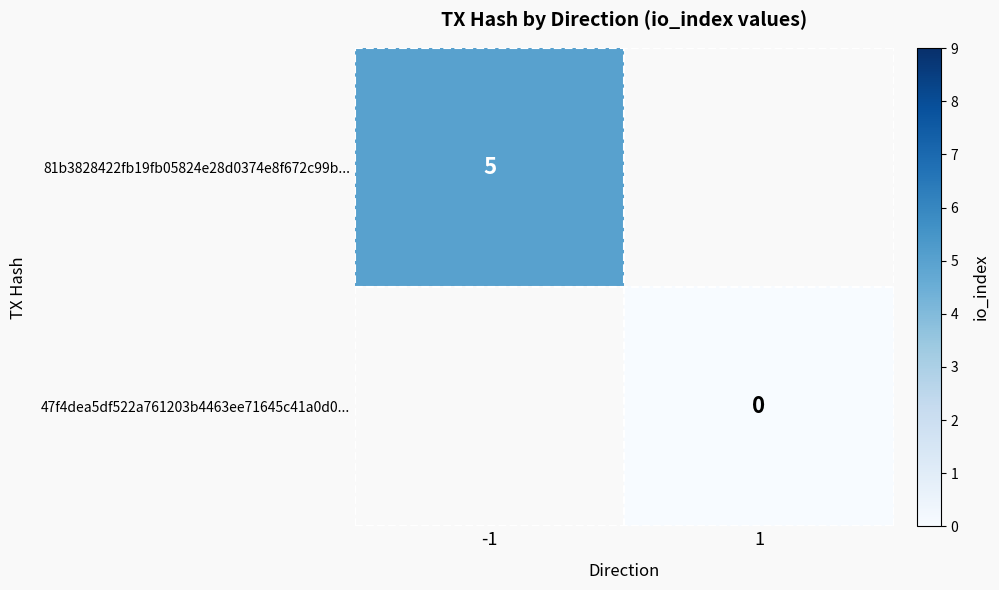

What is the maximum value shown in the chart?

5.0